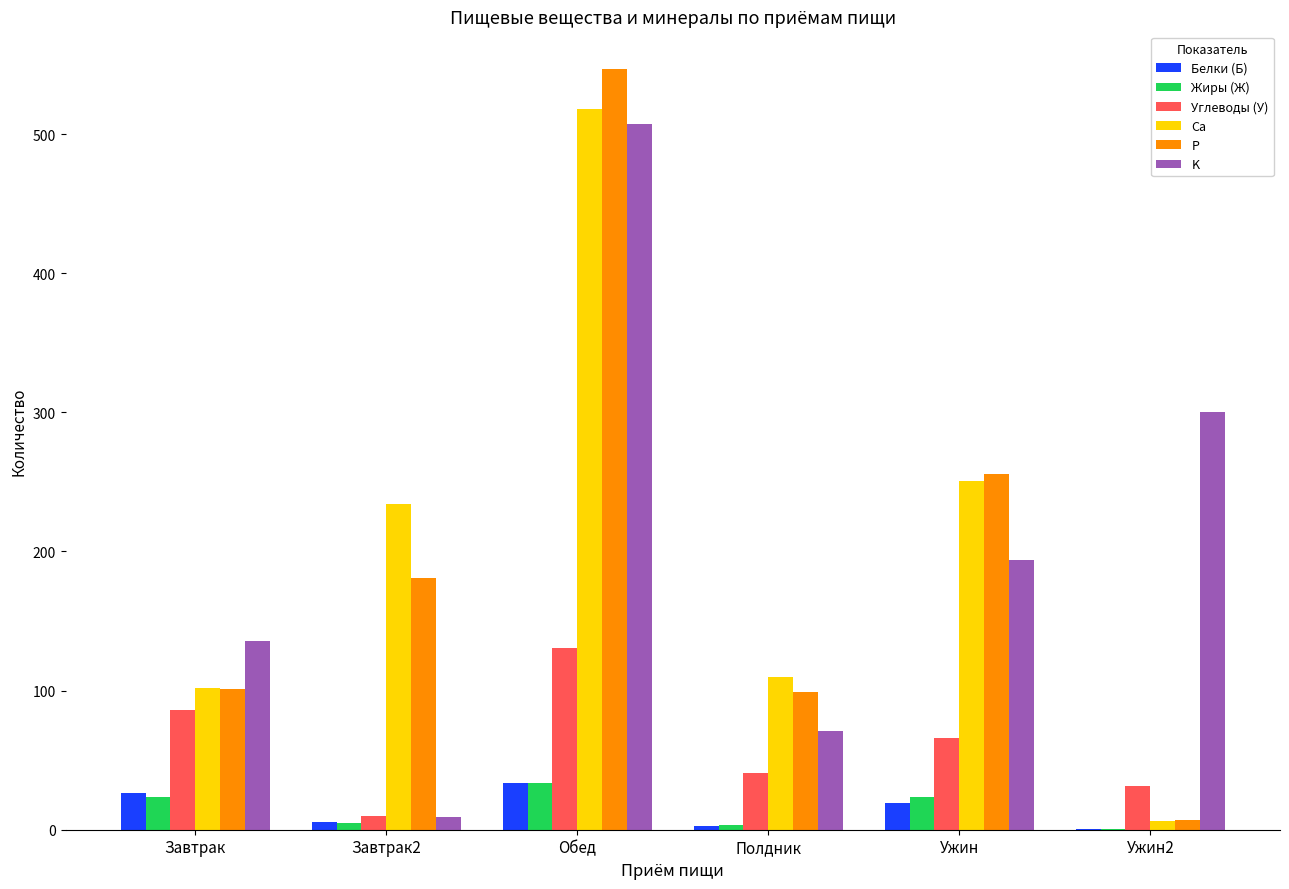

Read the Жиры (Ж) value at Обед.

33.9